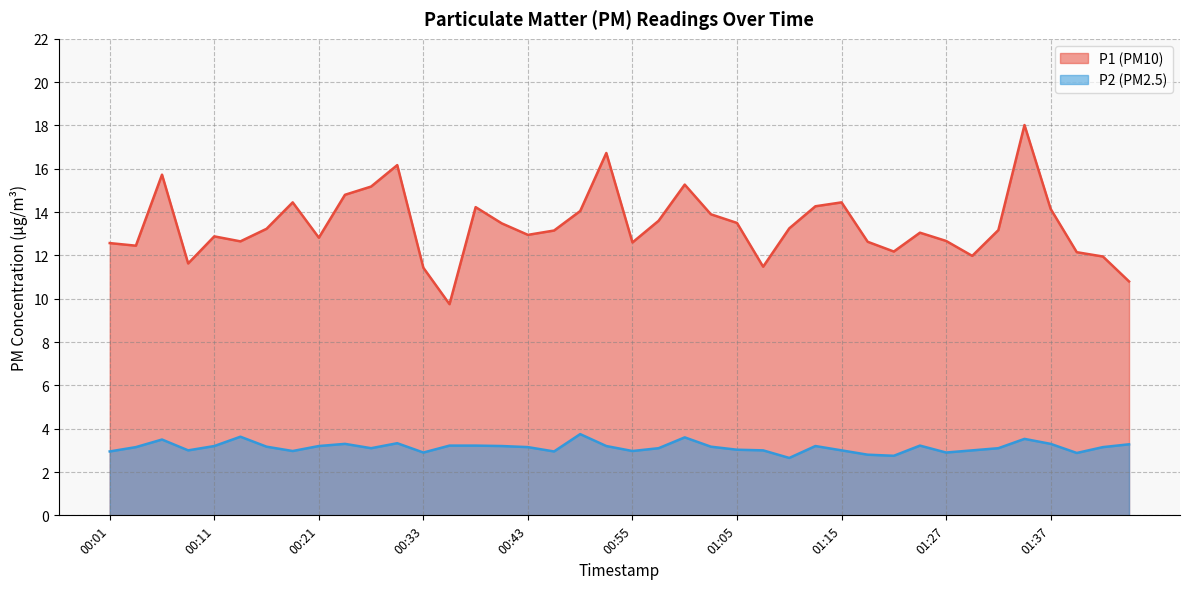

What is the minimum value for P1?

9.8